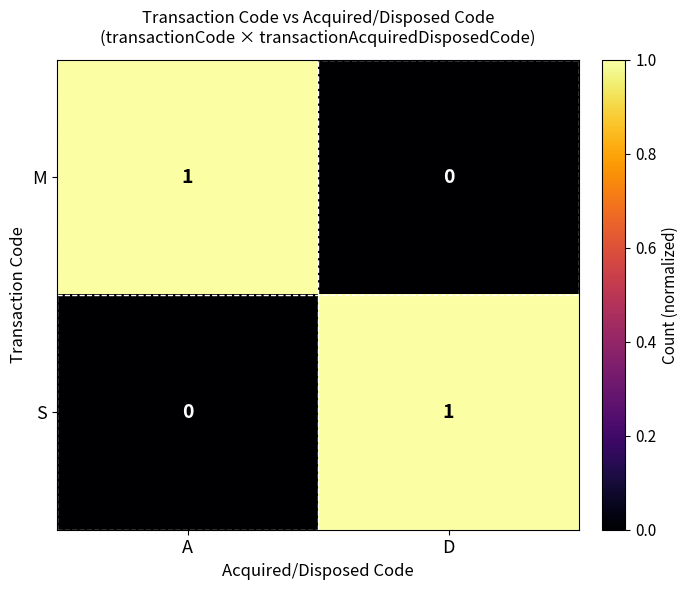

At how many categories does at least one series exceed 0?

2